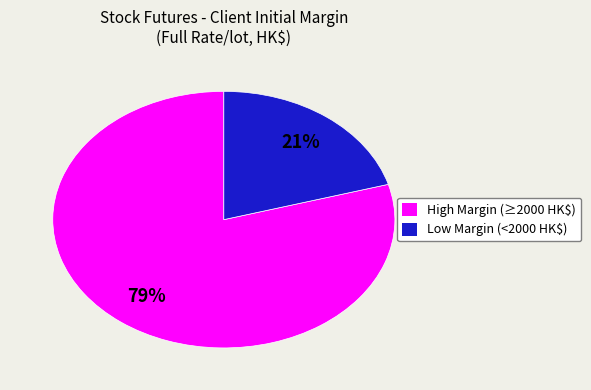

To the nearest percent, what is the average slice percentage?

50%